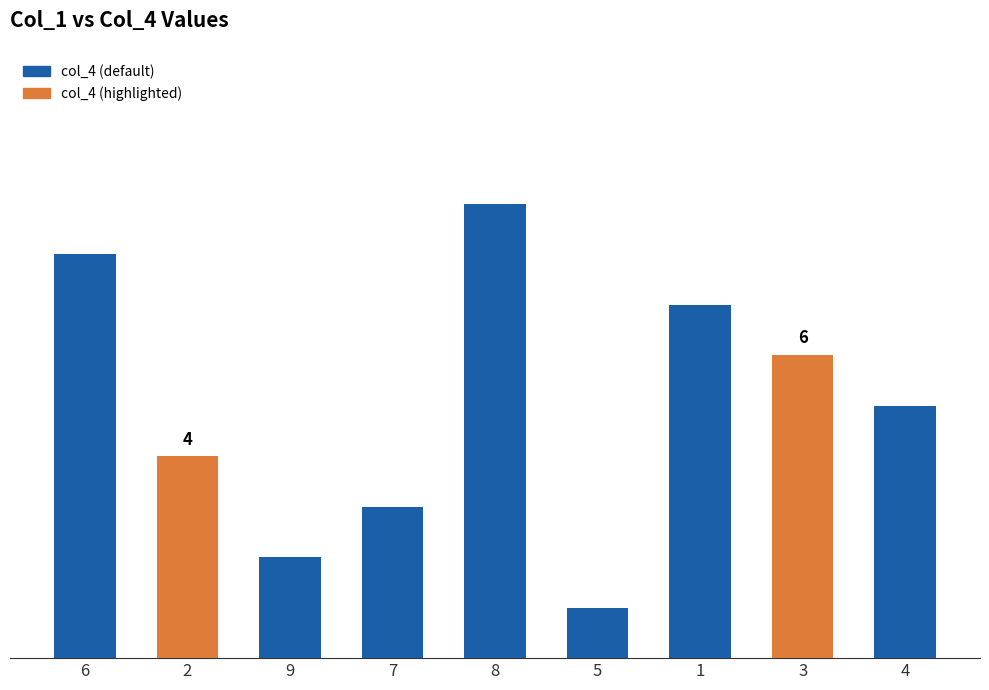

Reading left to right, transcribe all the data shown in this chart.

6=8	2=4	9=2	7=3	8=9	5=1	1=7	3=6	4=5